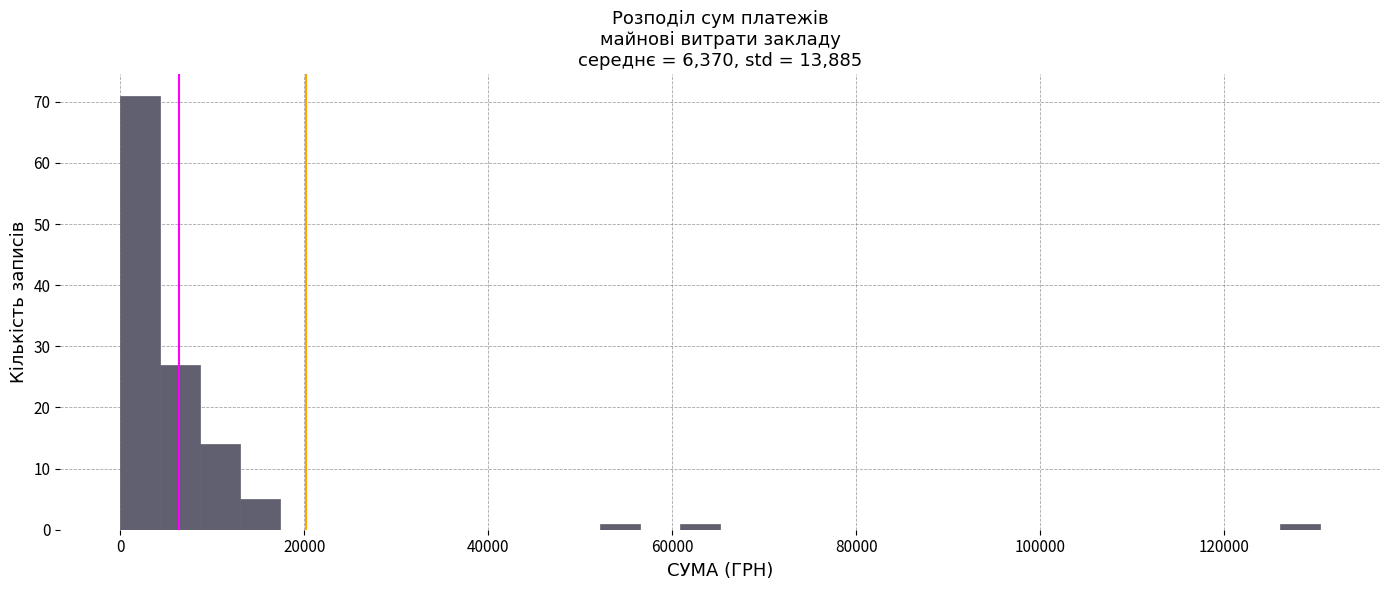

Around what value on the x-axis is the tallest bar? Give the approximate position of its centre, as read against the axis.

2000